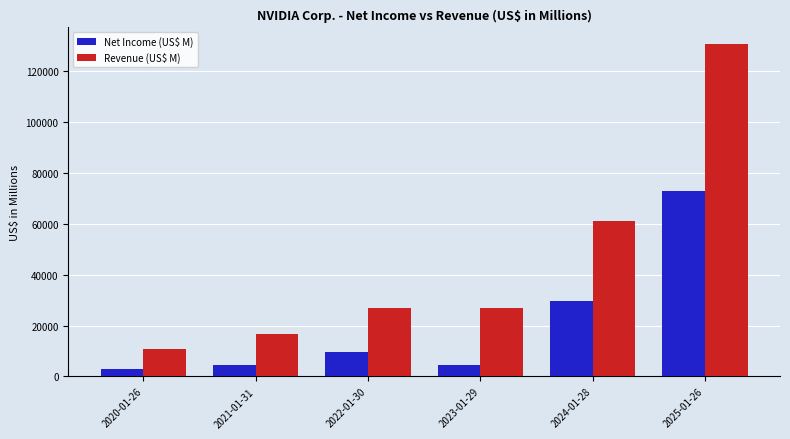

What is the difference between the Revenue (US$ M) values at 2021-01-31 and 2020-01-26?

5757